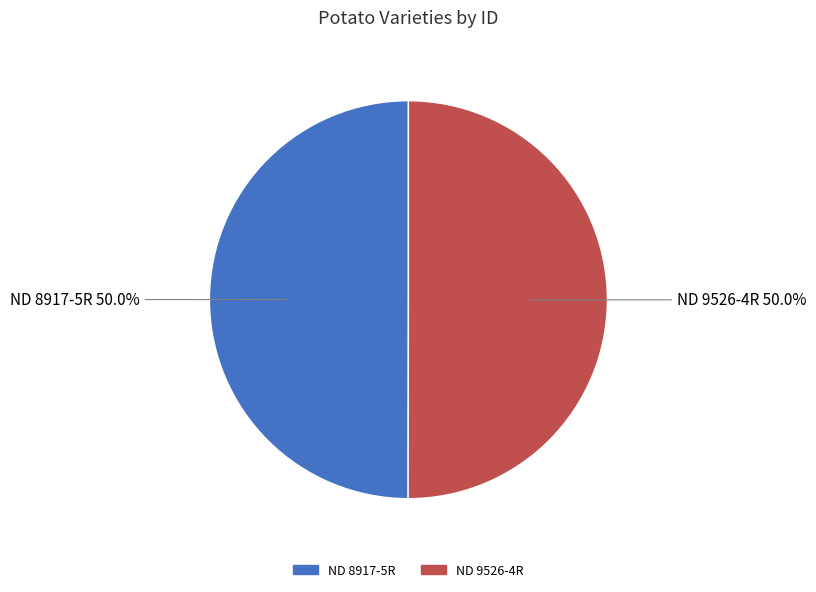

Combined, what portion of the pie is ND 8917-5R and ND 9526-4R?

100.0%